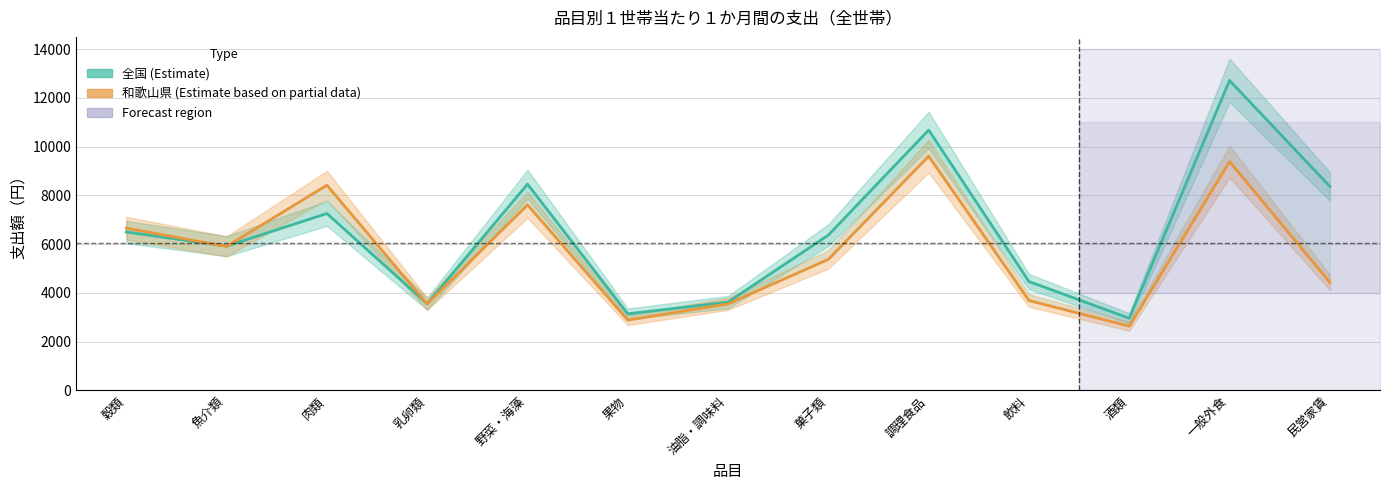

Which label corresponds to the largest value in the chart?

一般外食